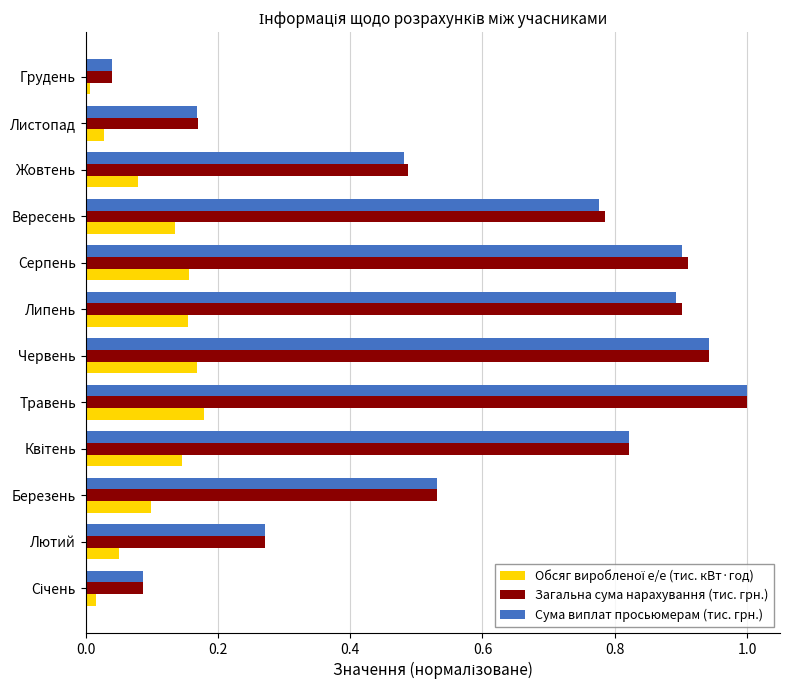

At which category does the chart reach its peak across all series?

Травень